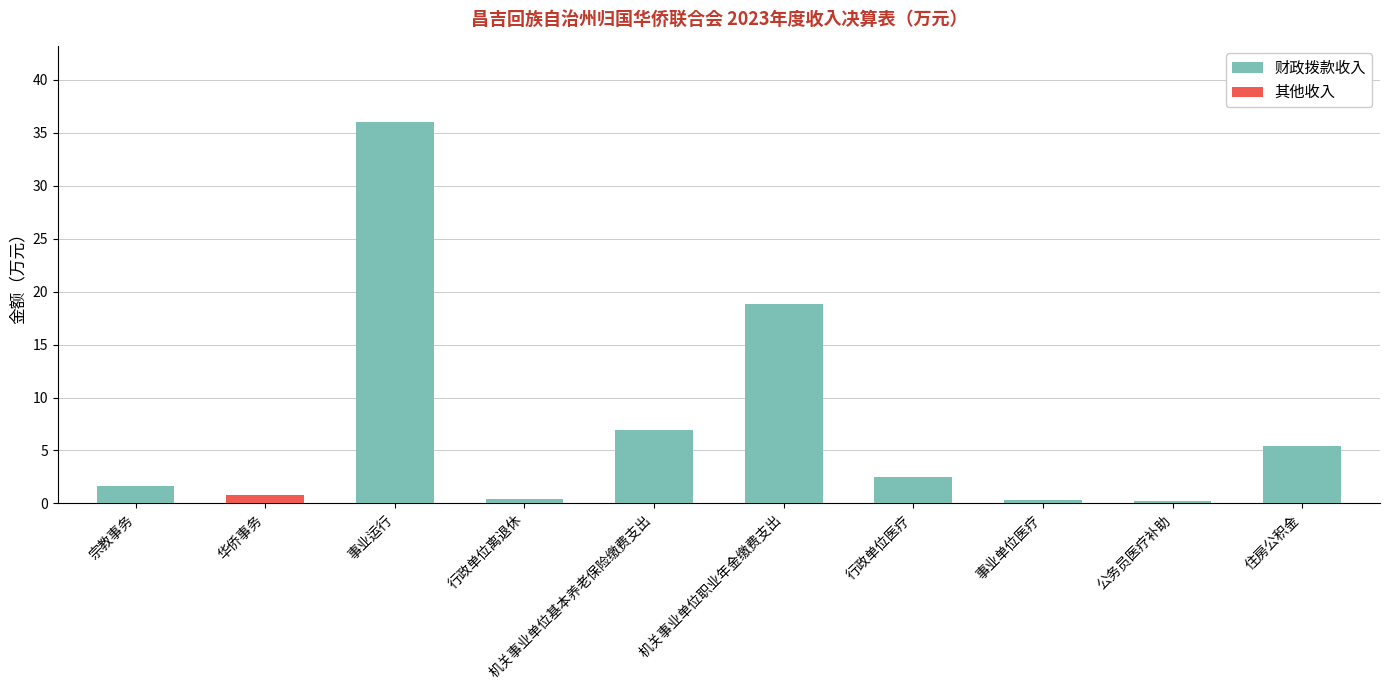

What is the difference between the 财政拨款收入 values at 公务员医疗补助 and 宗教事务?

1.4